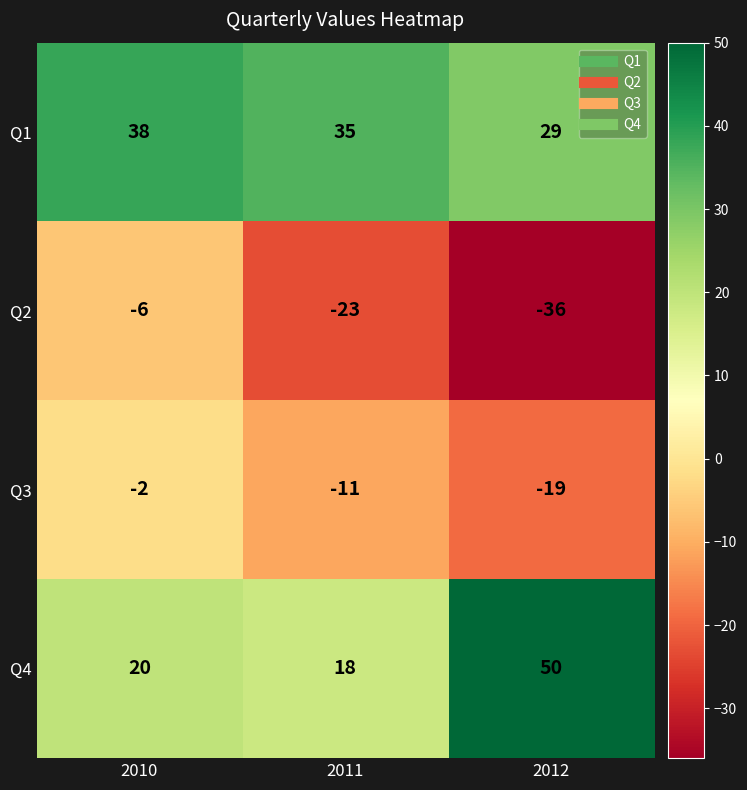

Reading left to right, list all the values displayed in this chart.

Q1: 38	35	29
Q2: -6	-23	-36
Q3: -2	-11	-19
Q4: 20	18	50